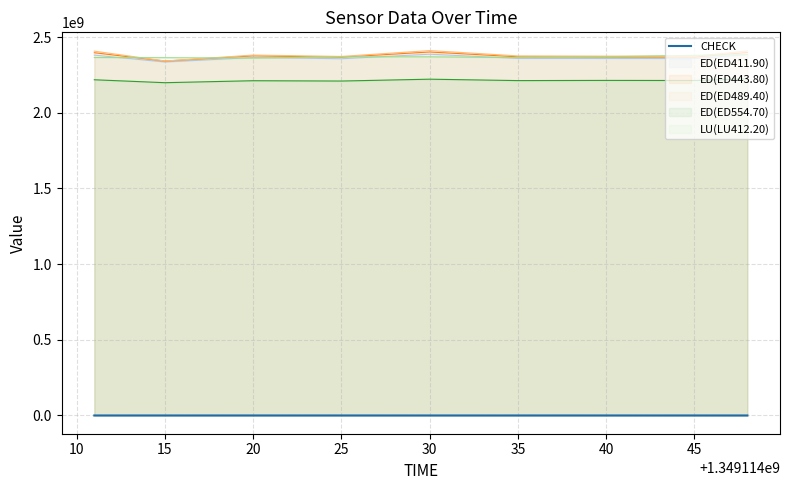

Count the number of categories in the chart.

9